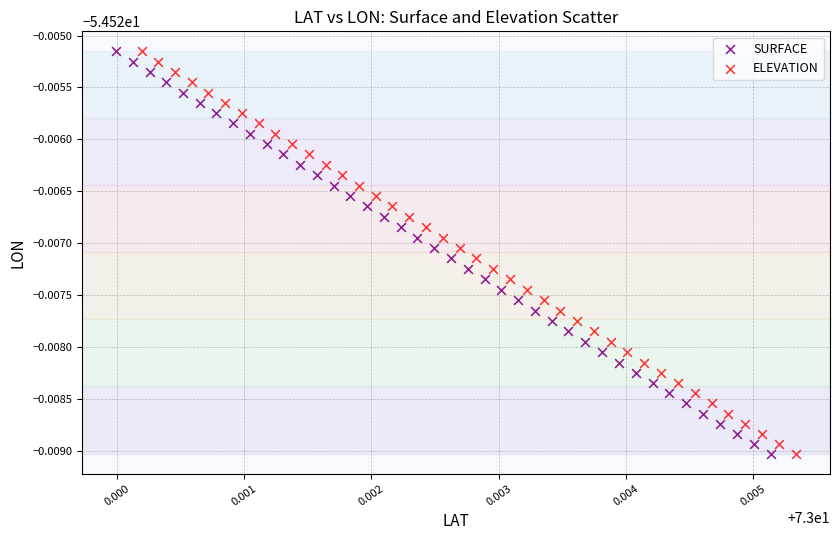

What are all the series names shown in the legend?

SURFACE, ELEVATION